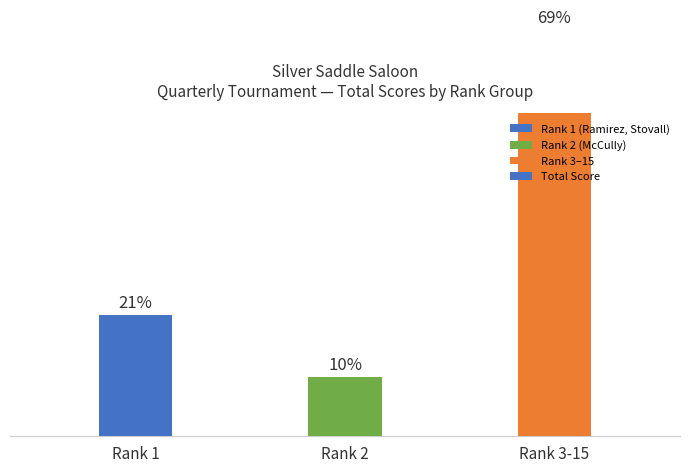

Is it true that the value at Rank 2 is 4648?

False